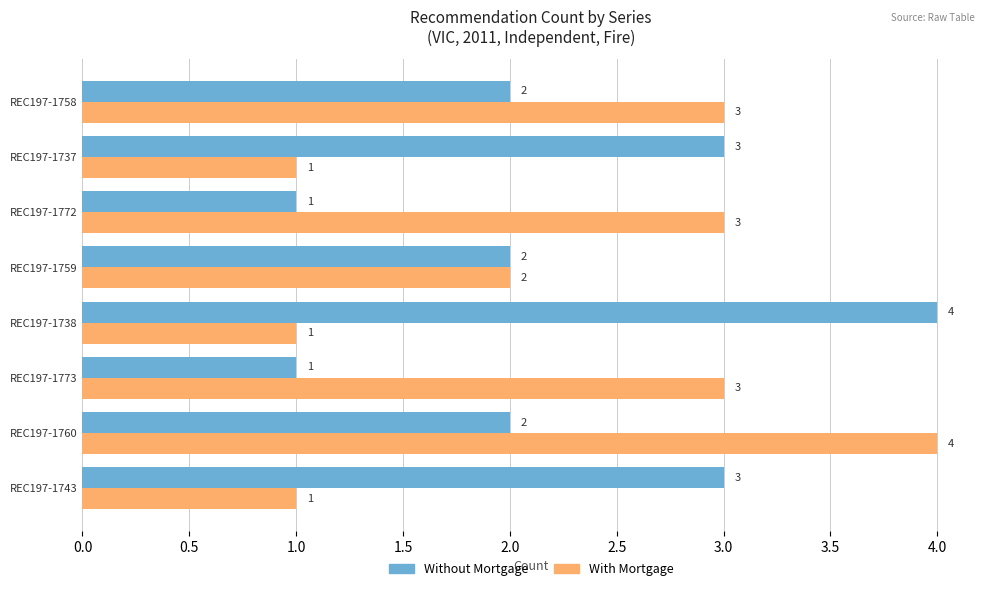

How many With Mortgage values are between 1 and 3?

7